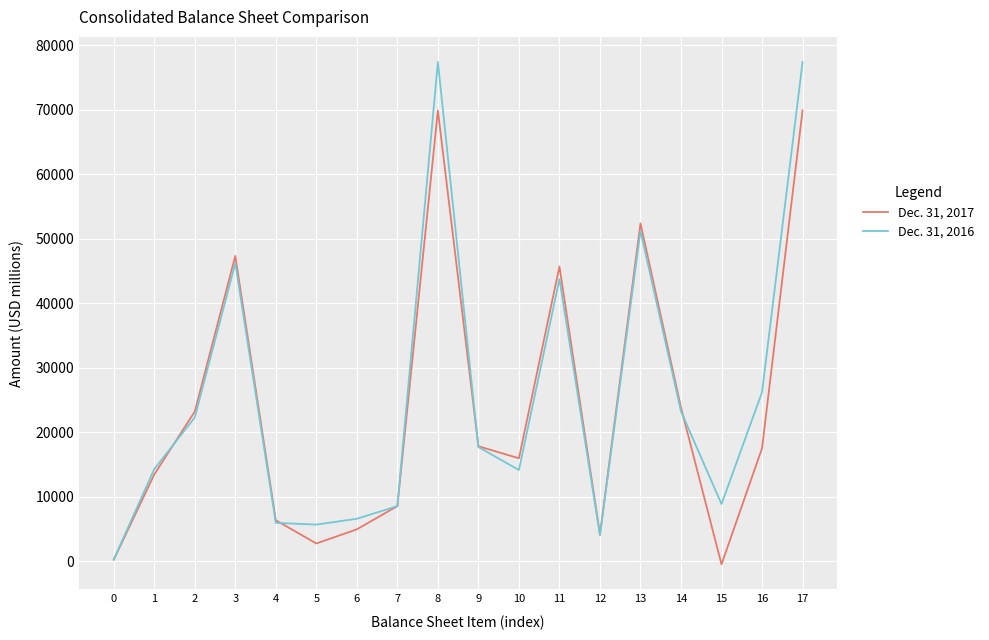

How many interior local valleys does the Dec. 31, 2017 series have?

4